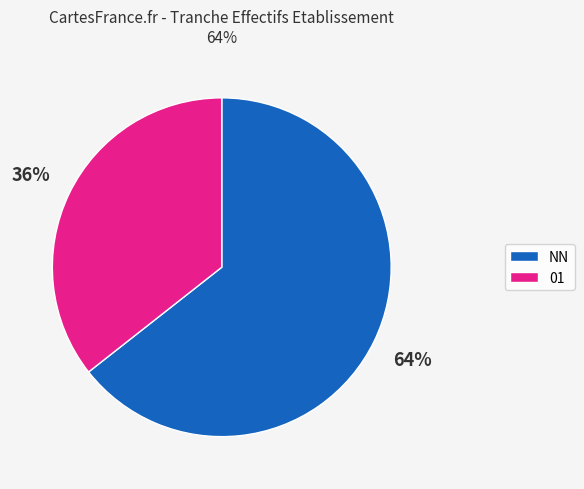

Between NN and 01, which is larger?

NN